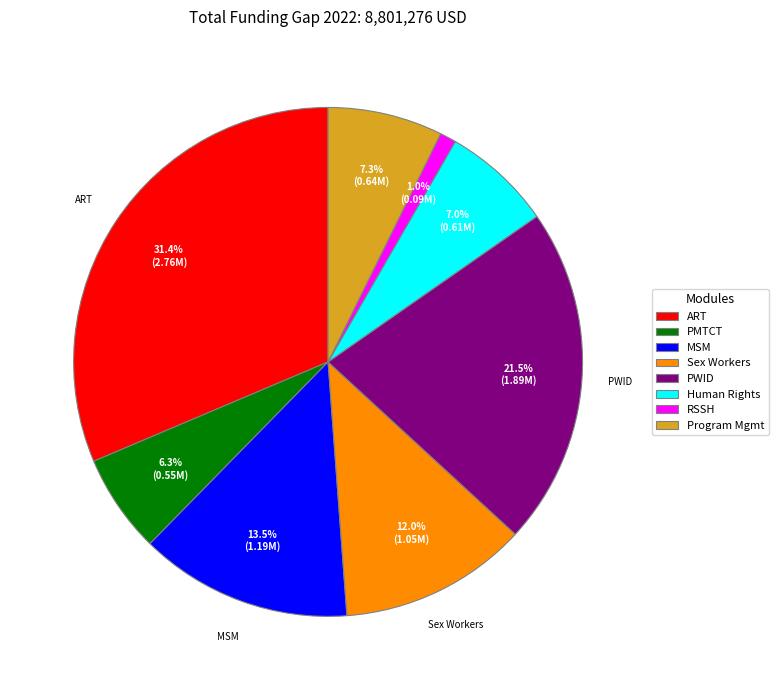

Between MSM and PWID, which is larger?

PWID